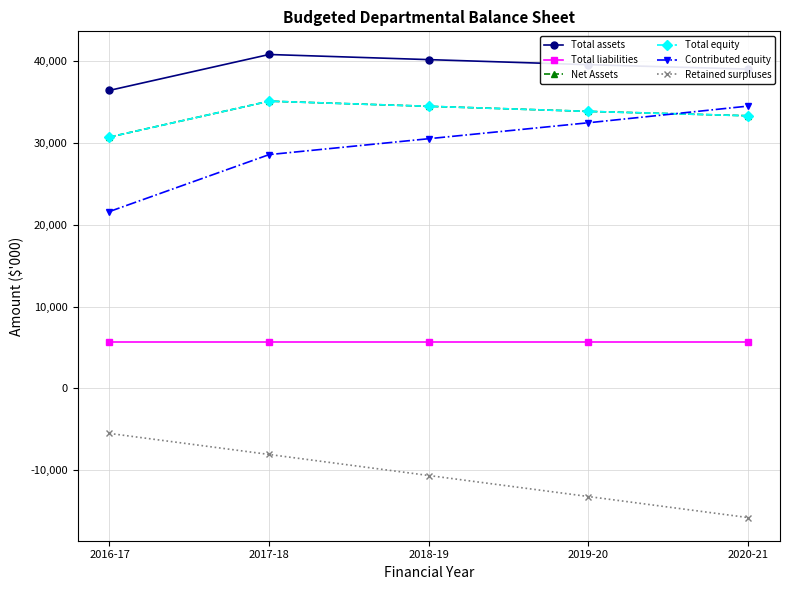

The value of Contributed equity at 2016-17 is 34922. True or false?

False